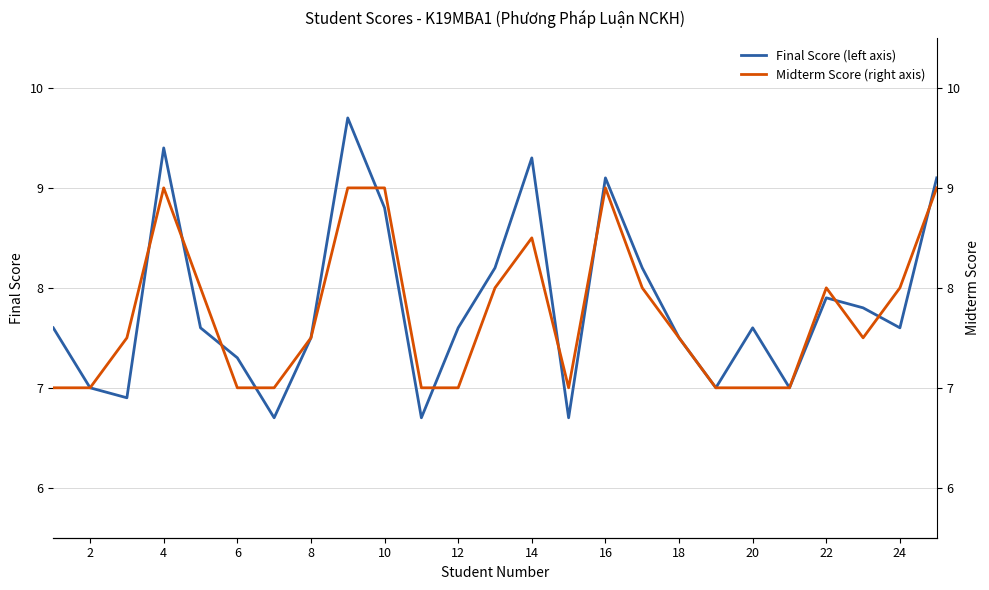

What is the maximum value for Final Score (left axis)?

9.7